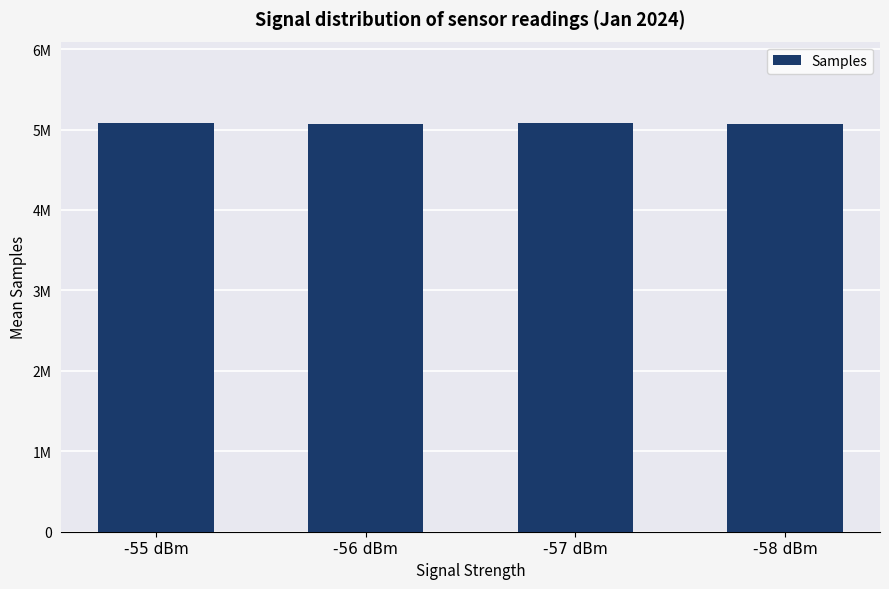

Rank the categories by value from lowest to highest.

-56 dBm, -58 dBm, -57 dBm, -55 dBm